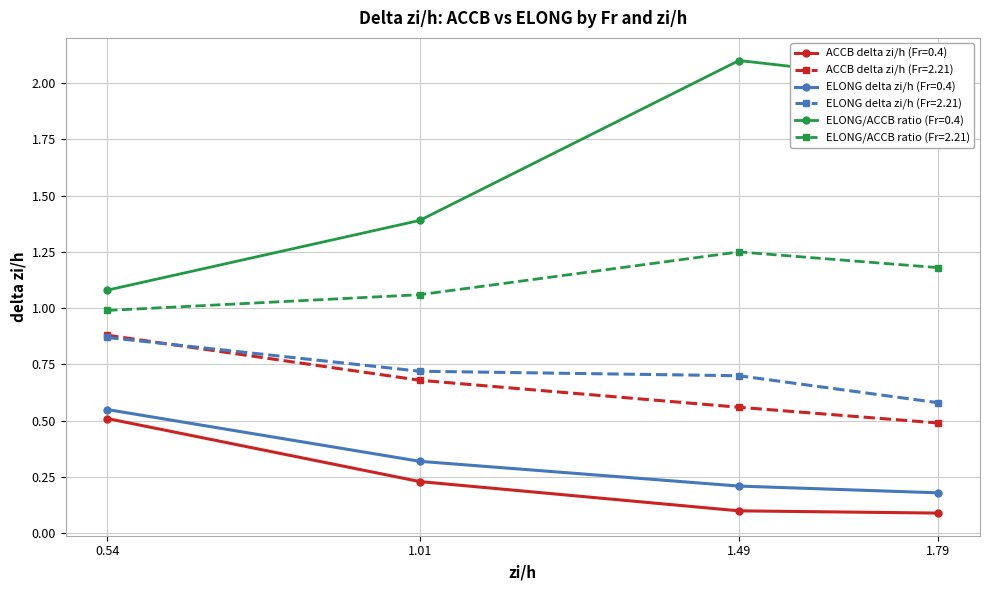

Which category has the highest value across all series?

1.49